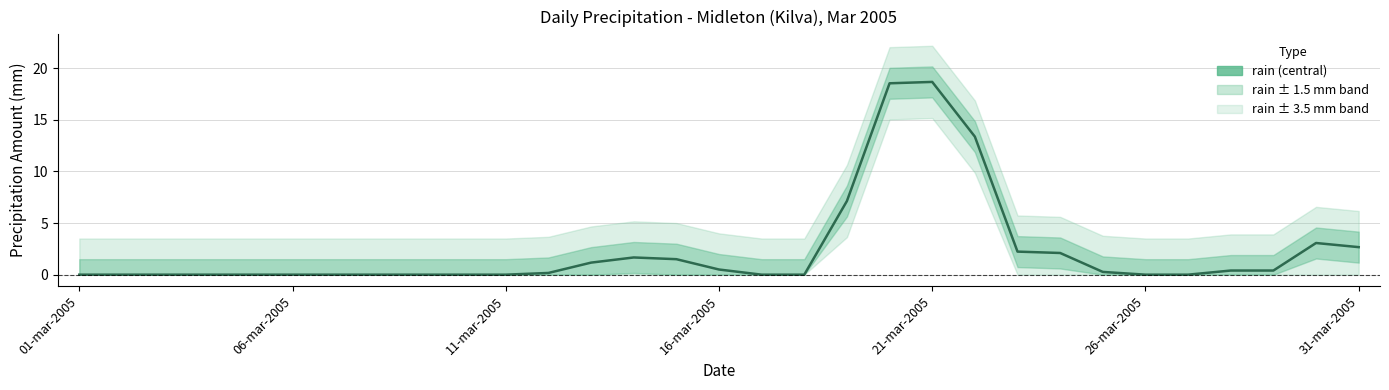

The chart shows a value of 10.6 at 18. True or false?

False